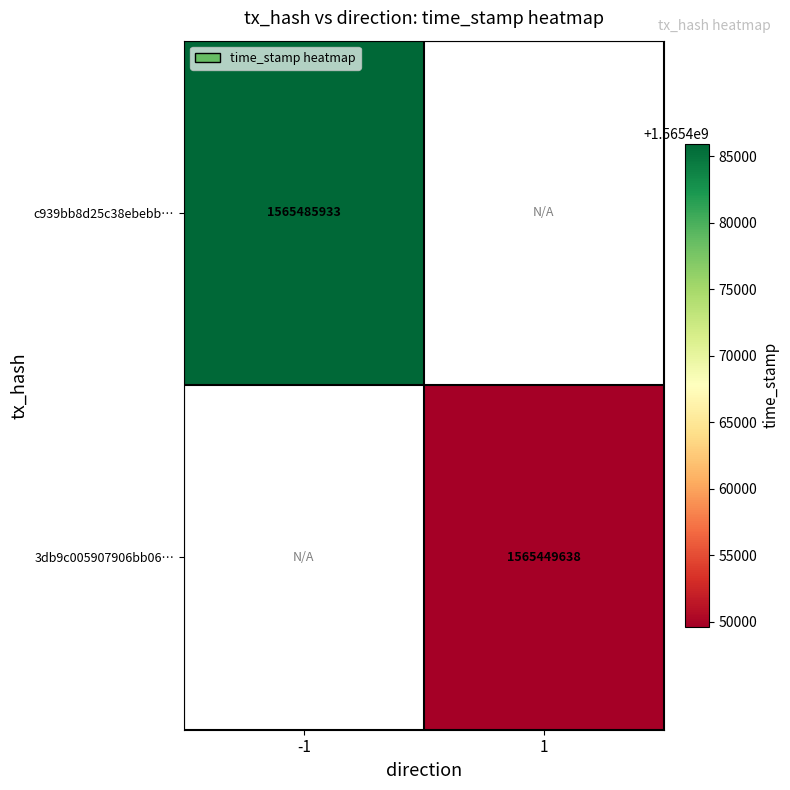

At how many categories does at least one series exceed 1565454064?

1